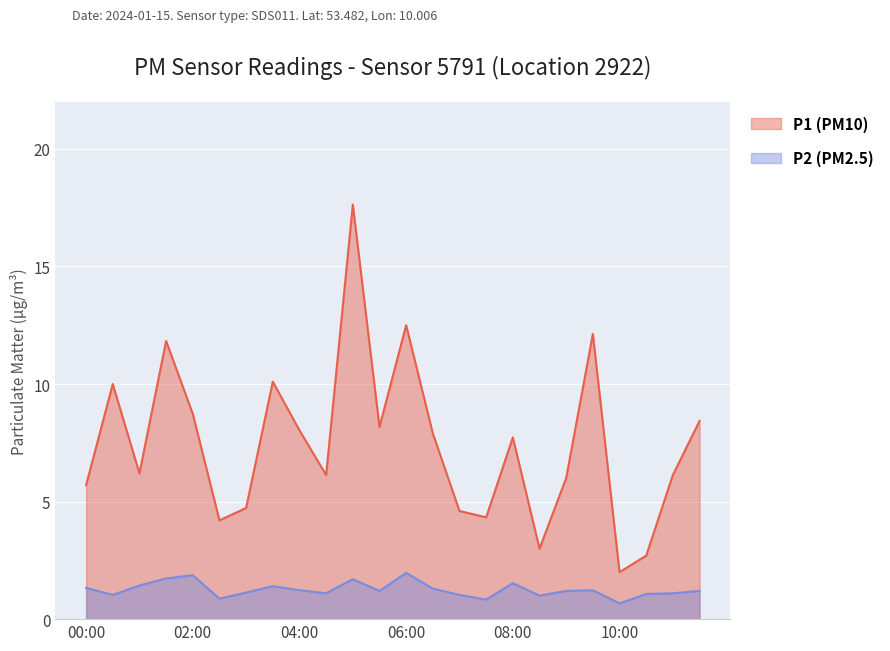

What is the label of the 12th point from the left?

05:30